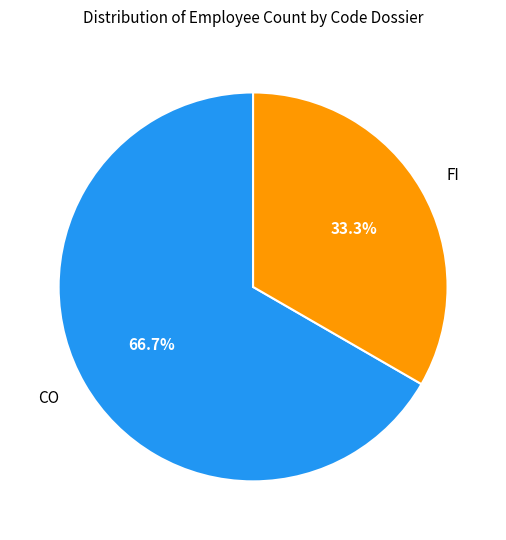

The CO slice represents 60% of the pie. True or false?

False